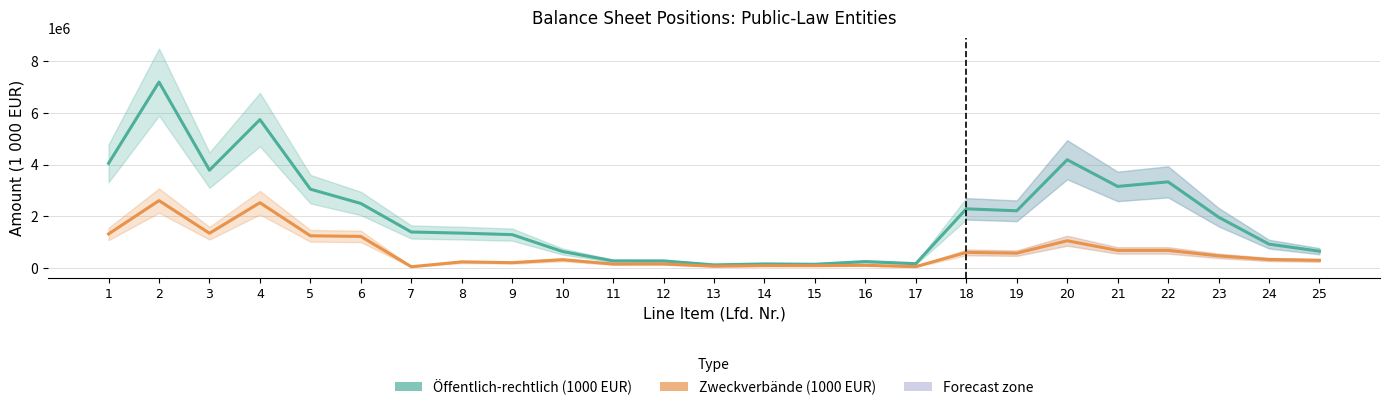

What is the difference between the second highest and second lowest values in the Öffentlich-rechtlich (1000 EUR) series?

5579868.0